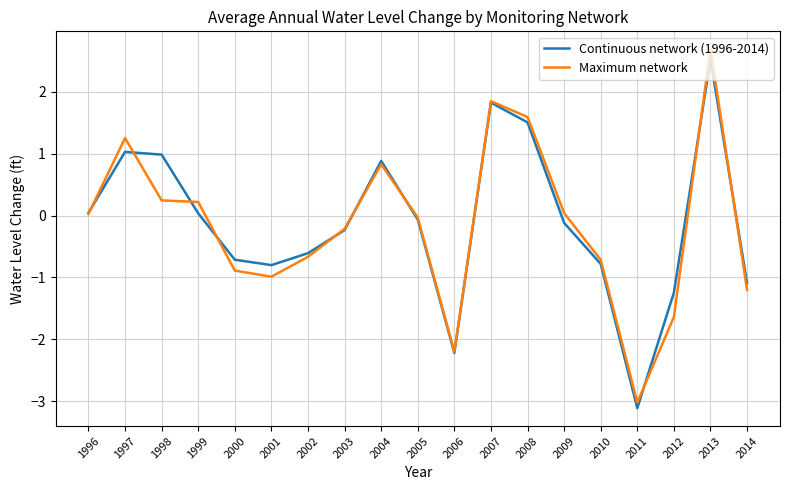

Is this an area chart (filled region under the line)?

No